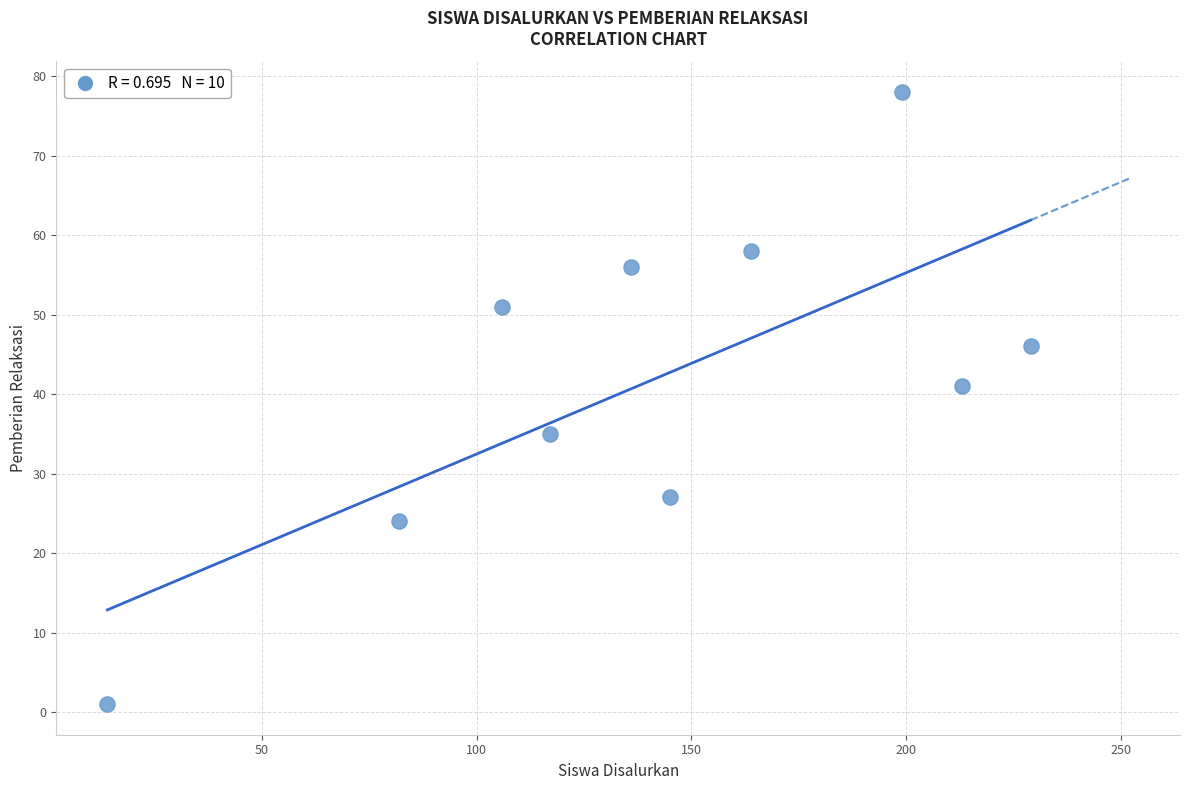

What is the average Y value?

42